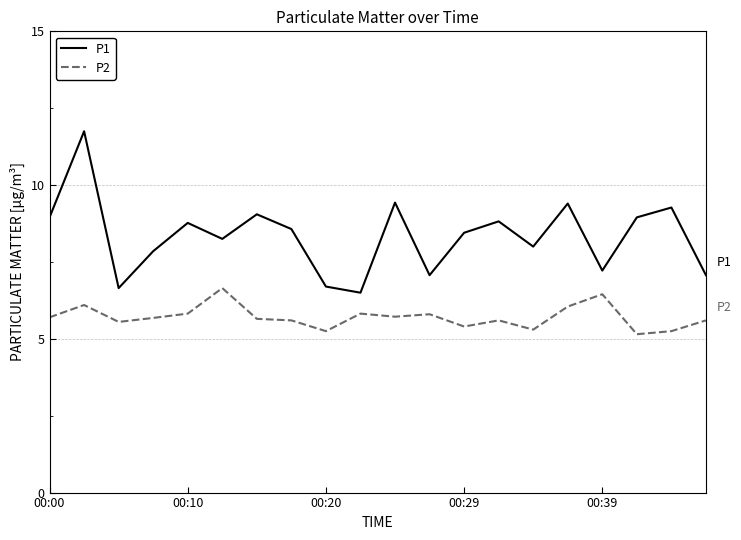

Count the number of categories in the chart.

20